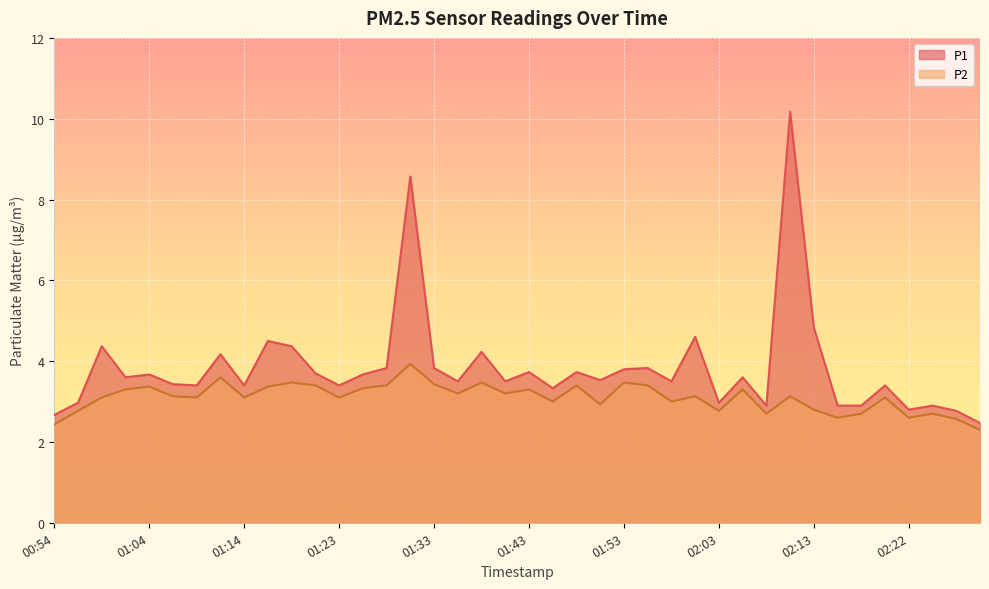

Is the value of P1 at 01:09 greater than the value of P2 at 02:13?

Yes